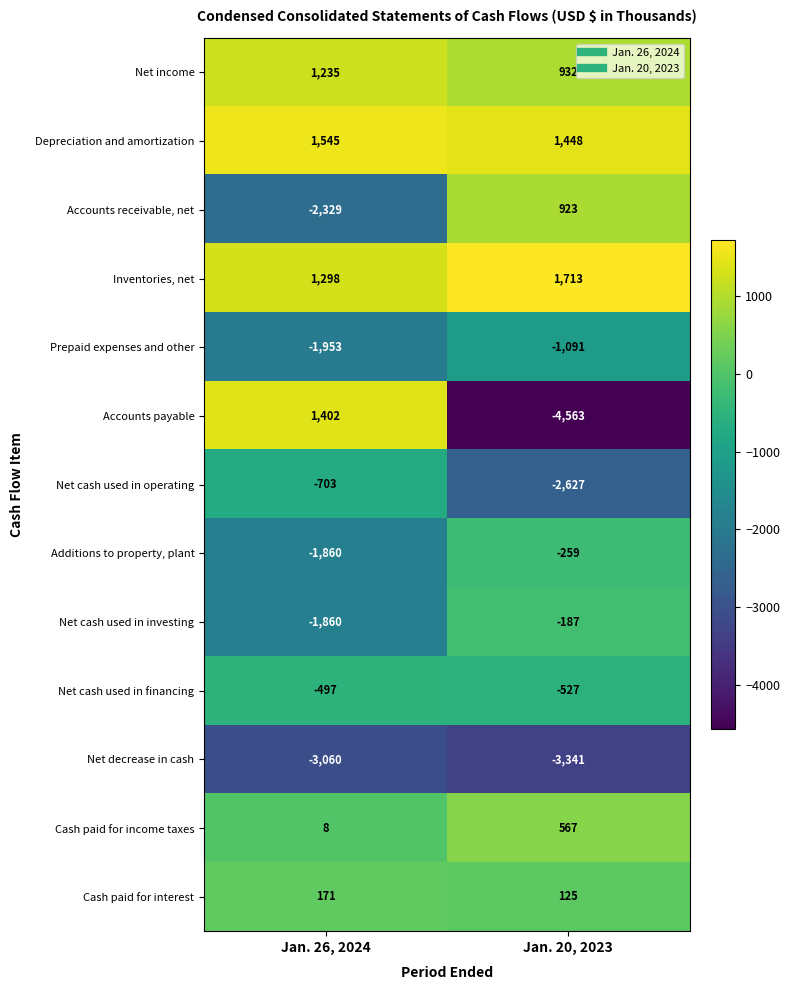

What is the sum of the Net cash used in operating values at Jan. 20, 2023 and Jan. 26, 2024?

-3330